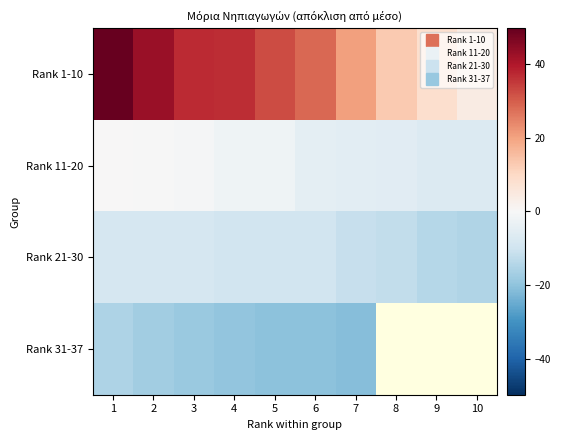

Which series changed the most between 4 and 5?

Rank 1-10